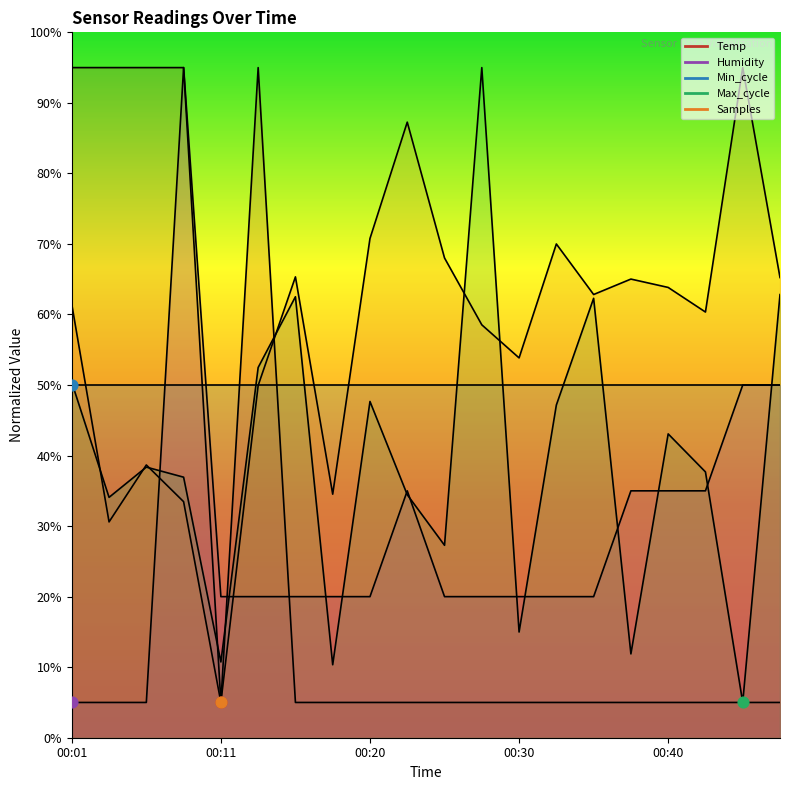

At which category is the sum across all series the highest?

00:08